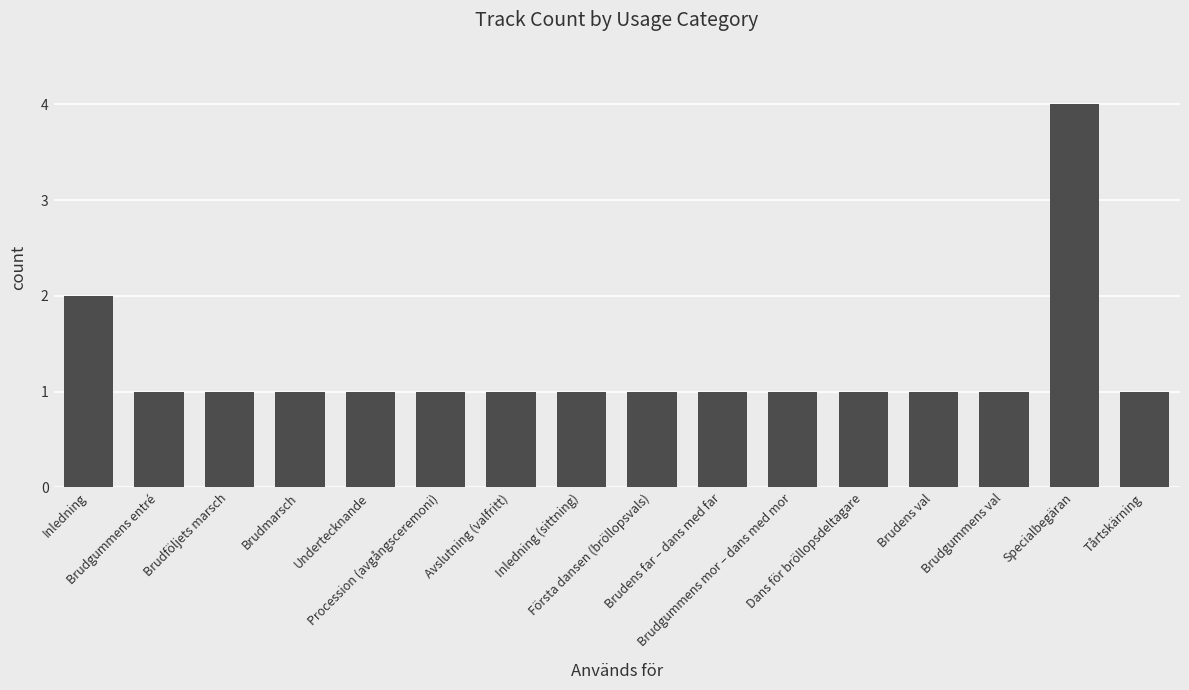

How many values are between 1 and 2?

15